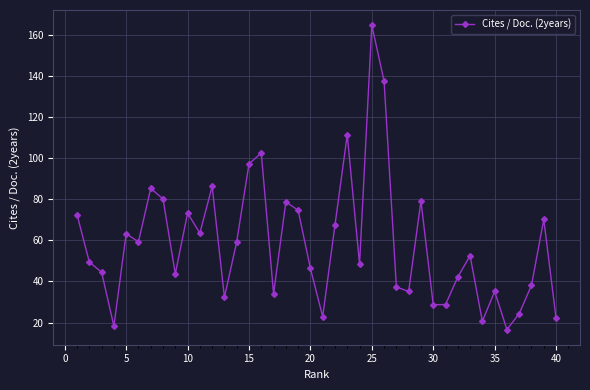

How many lines are shown in the chart?

1